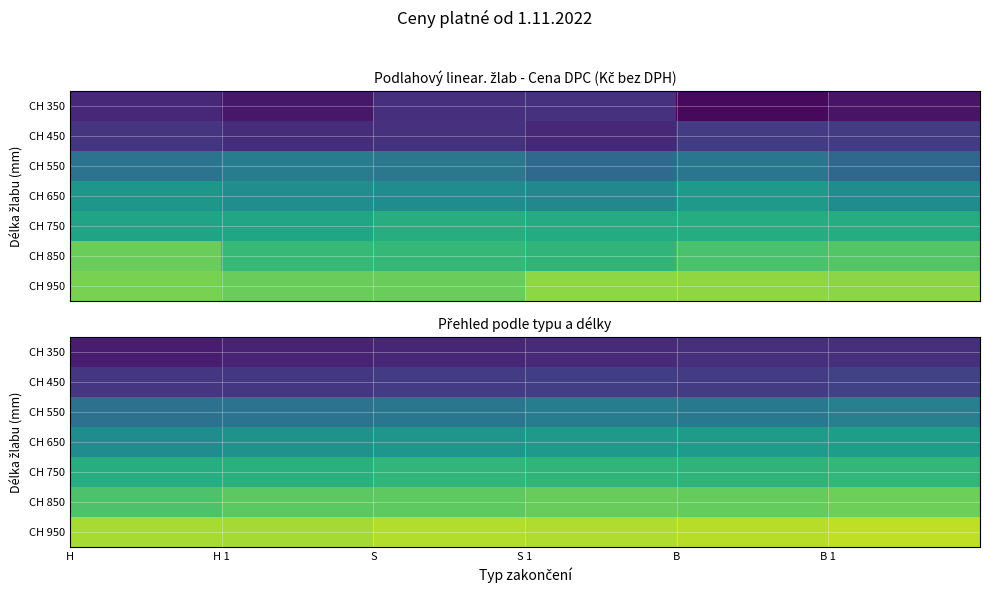

What is the greatest value displayed?

3625.1